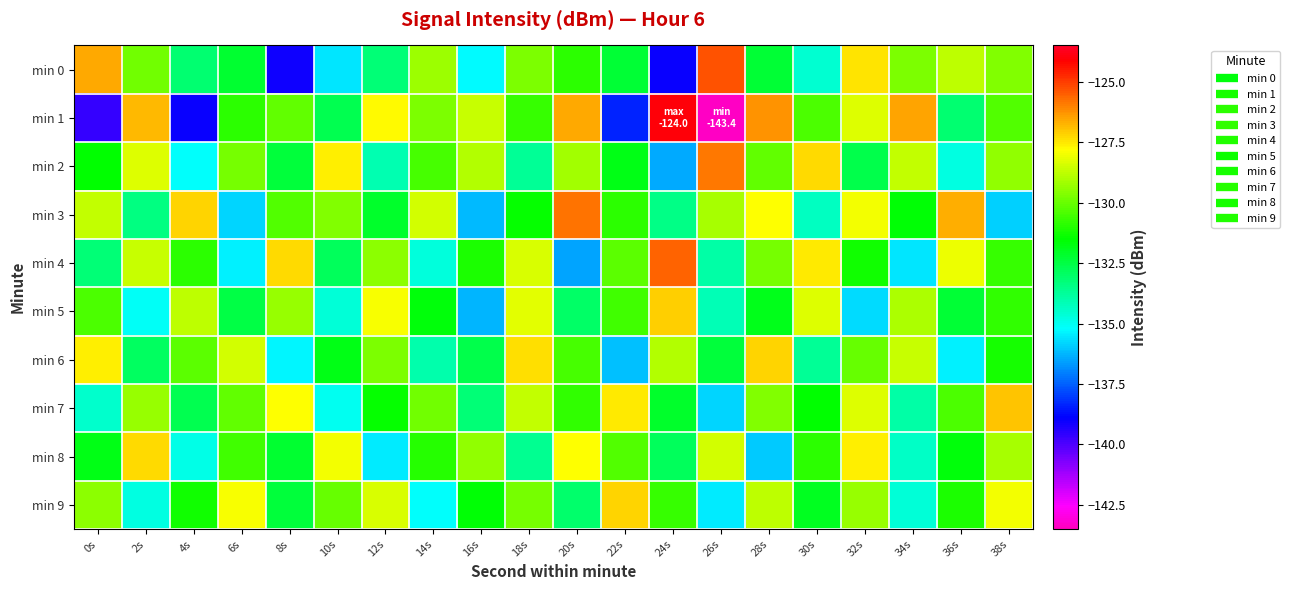

Reading right to left, extract all data points from this chart.

min 0: 38s=-129.7	36s=-128.8	34s=-129.7	32s=-127.4	30s=-134.5	28s=-132.3	26s=-125.3	24s=-139.0	22s=-132.3	20s=-130.9	18s=-129.7	16s=-135.3	14s=-129.3	12s=-133.2	10s=-135.6	8s=-139.1	6s=-132.2	4s=-133.1	2s=-129.8	0s=-126.6
min 1: 38s=-130.4	36s=-133.2	34s=-126.5	32s=-128.3	30s=-130.4	28s=-126.2	26s=-143.4	24s=-124.0	22s=-138.4	20s=-126.5	18s=-130.7	16s=-128.6	14s=-129.7	12s=-127.8	10s=-132.7	8s=-130.1	6s=-130.9	4s=-139.0	2s=-126.8	0s=-139.6
min 2: 38s=-129.4	36s=-134.8	34s=-128.7	32s=-132.6	30s=-127.3	28s=-130.1	26s=-125.9	24s=-136.4	22s=-131.8	20s=-129.2	18s=-133.7	16s=-128.9	14s=-130.5	12s=-134.1	10s=-127.6	8s=-132.4	6s=-129.8	4s=-135.2	2s=-128.3	0s=-131.5
min 3: 38s=-135.9	36s=-126.7	34s=-131.6	32s=-128.0	30s=-134.3	28s=-127.8	26s=-129.1	24s=-133.5	22s=-130.9	20s=-125.8	18s=-131.4	16s=-136.2	14s=-128.5	12s=-132.1	10s=-129.6	8s=-130.3	6s=-135.8	4s=-127.2	2s=-133.4	0s=-128.7
min 4: 38s=-130.7	36s=-128.1	34s=-135.6	32s=-131.3	30s=-127.5	28s=-129.8	26s=-133.9	24s=-125.6	22s=-130.2	20s=-136.5	18s=-128.4	16s=-131.1	14s=-134.7	12s=-129.5	10s=-132.8	8s=-127.3	6s=-135.4	4s=-130.9	2s=-128.6	0s=-133.2
min 5: 38s=-130.8	36s=-132.3	34s=-129.0	32s=-135.7	30s=-128.3	28s=-131.9	26s=-134.2	24s=-127.1	22s=-130.6	20s=-133.0	18s=-128.2	16s=-136.3	14s=-131.7	12s=-127.9	10s=-134.6	8s=-129.3	6s=-132.5	4s=-128.8	2s=-135.1	0s=-130.4
min 6: 38s=-131.2	36s=-135.4	34s=-128.6	32s=-130.0	30s=-133.7	28s=-127.2	26s=-132.4	24s=-128.9	22s=-136.1	20s=-130.5	18s=-127.4	16s=-132.6	14s=-134.0	12s=-129.7	10s=-131.8	8s=-135.3	6s=-128.5	4s=-130.2	2s=-132.9	0s=-127.6
min 7: 38s=-127.0	36s=-130.4	34s=-133.9	32s=-128.3	30s=-131.5	28s=-129.6	26s=-135.8	24s=-132.1	22s=-127.5	20s=-130.8	18s=-128.7	16s=-133.2	14s=-129.9	12s=-131.4	10s=-135.0	8s=-127.8	6s=-130.1	4s=-132.7	2s=-129.3	0s=-134.5
min 8: 38s=-129.1	36s=-131.7	34s=-134.4	32s=-127.6	30s=-130.9	28s=-136.0	26s=-128.5	24s=-132.8	22s=-130.3	20s=-127.8	18s=-133.6	16s=-129.4	14s=-131.0	12s=-135.5	10s=-128.0	8s=-132.2	6s=-130.6	4s=-134.9	2s=-127.3	0s=-131.8
min 9: 38s=-128.0	36s=-131.1	34s=-134.6	32s=-129.3	30s=-132.0	28s=-128.8	26s=-135.5	24s=-130.7	22s=-127.2	20s=-133.1	18s=-129.8	16s=-131.6	14s=-135.2	12s=-128.4	10s=-130.0	8s=-132.4	6s=-127.9	4s=-131.3	2s=-134.8	0s=-129.5